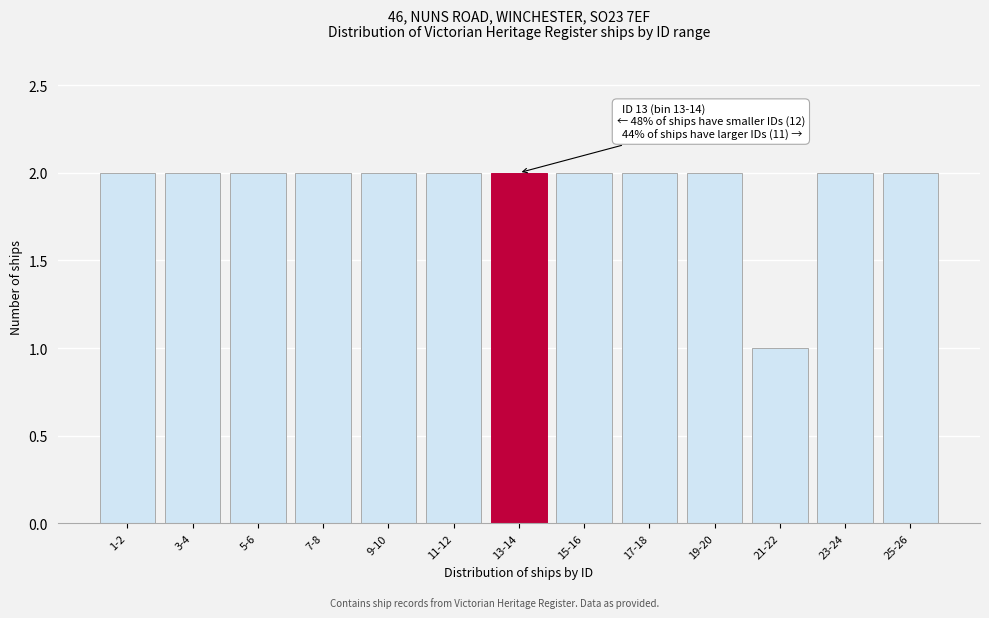

Reading right to left, list all the values displayed in this chart.

25-26=2	23-24=2	21-22=1	19-20=2	17-18=2	15-16=2	13-14=2	11-12=2	9-10=2	7-8=2	5-6=2	3-4=2	1-2=2